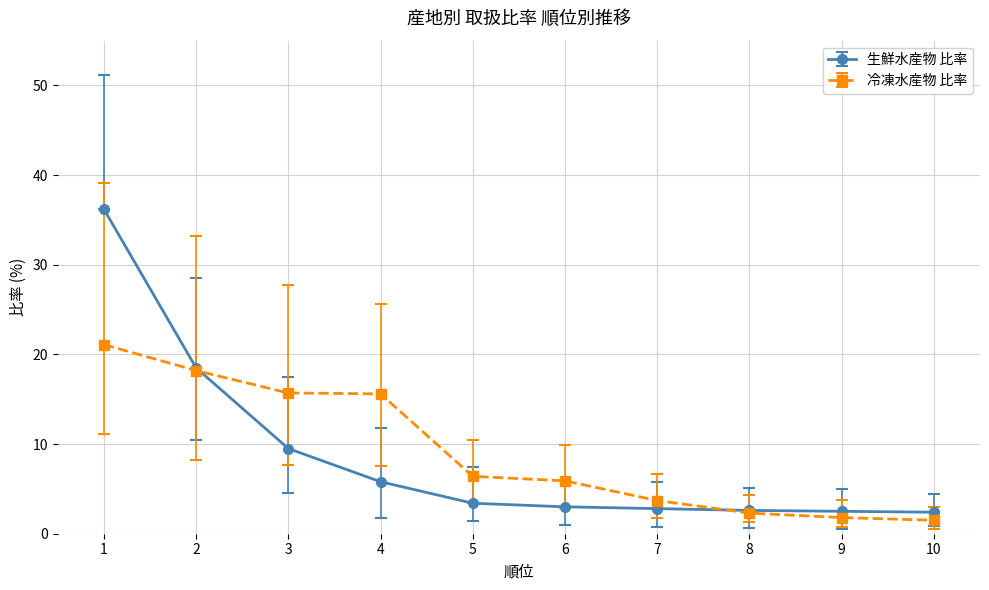

List the series in order of their peak value, highest first.

生鮮水産物 比率, 冷凍水産物 比率